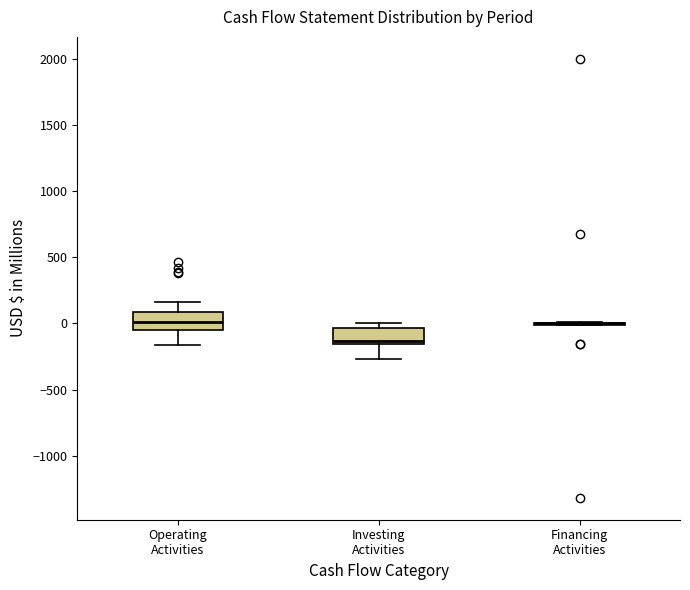

Reading left to right, transcribe this box plot: for each box, give where its median line is, the range the box spans, and where its two whiskers end, as read against the y-axis. The values are not printed on the chart, so give them approximately, as read against the axis.

Operating Activities: median 0, box -50 to 100, whiskers -150 to 150
Investing Activities: median -150 (just above the box's lower edge), box -150 to -50, whiskers -250 to 0
Financing Activities: box collapsed to a line at 0, whiskers 0 to 0